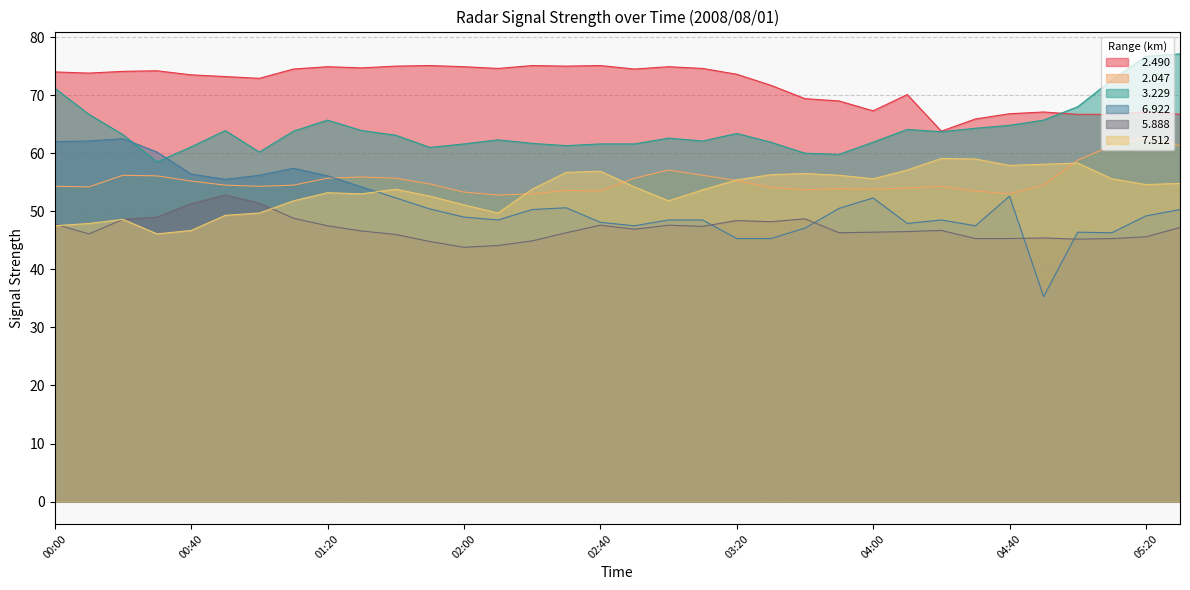

At which label does   3.229 reach its minimum?

00:30